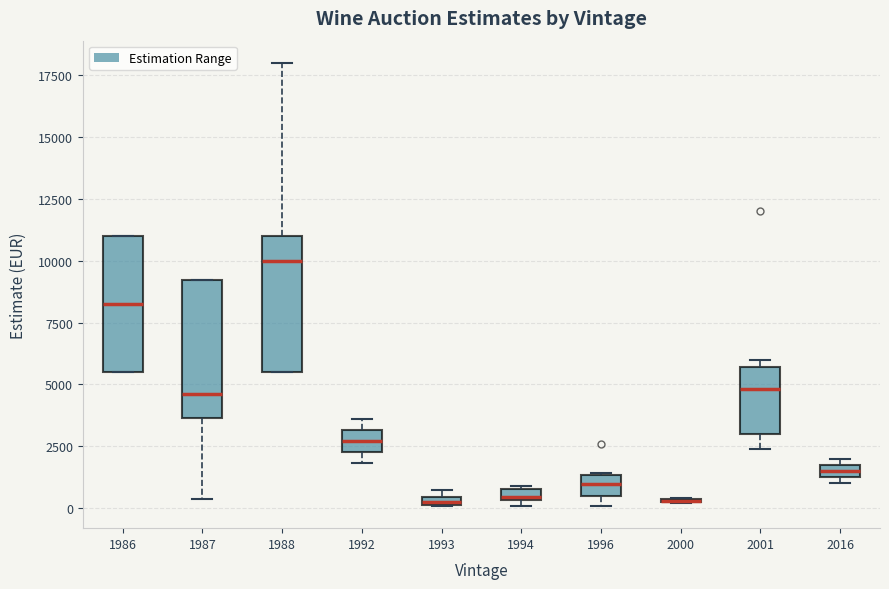

Where does the lower whisker of the box at x = 2001 end on the y-axis? The values are not printed on the chart, so give them approximately, as read against the axis.

2500